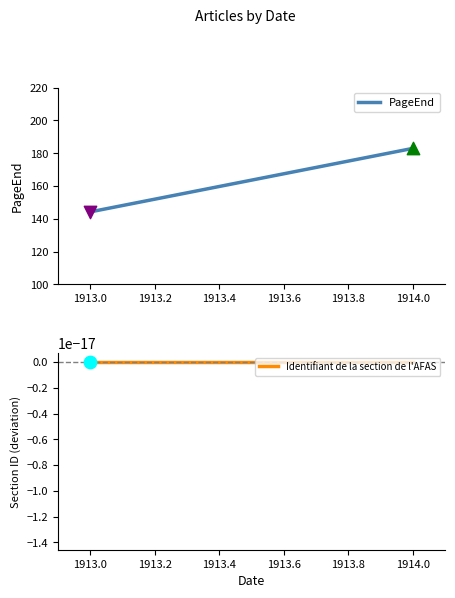

Which series contains the highest Y value?

PageEnd